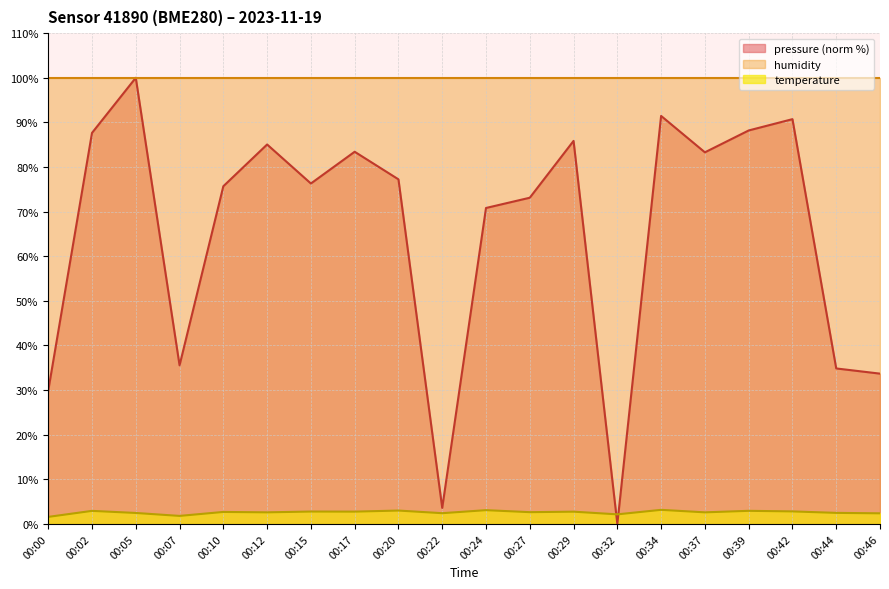

Does the chart have visible grid lines?

Yes